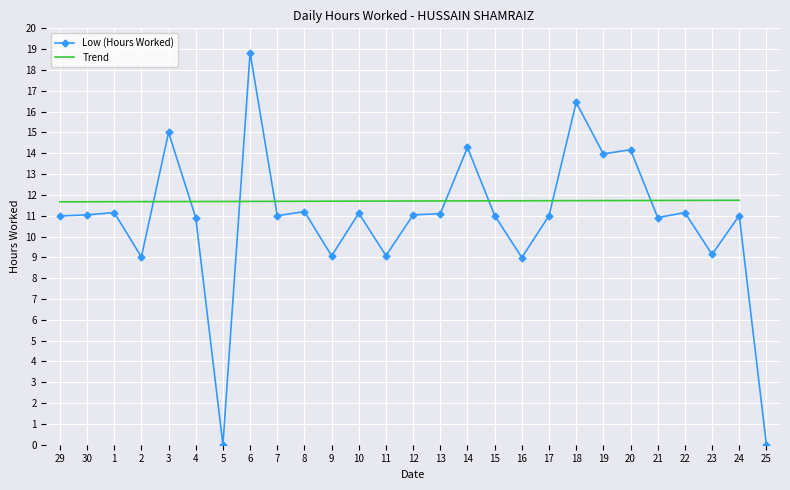

What is the ratio of the value at 22 to the value at 21?

1.0